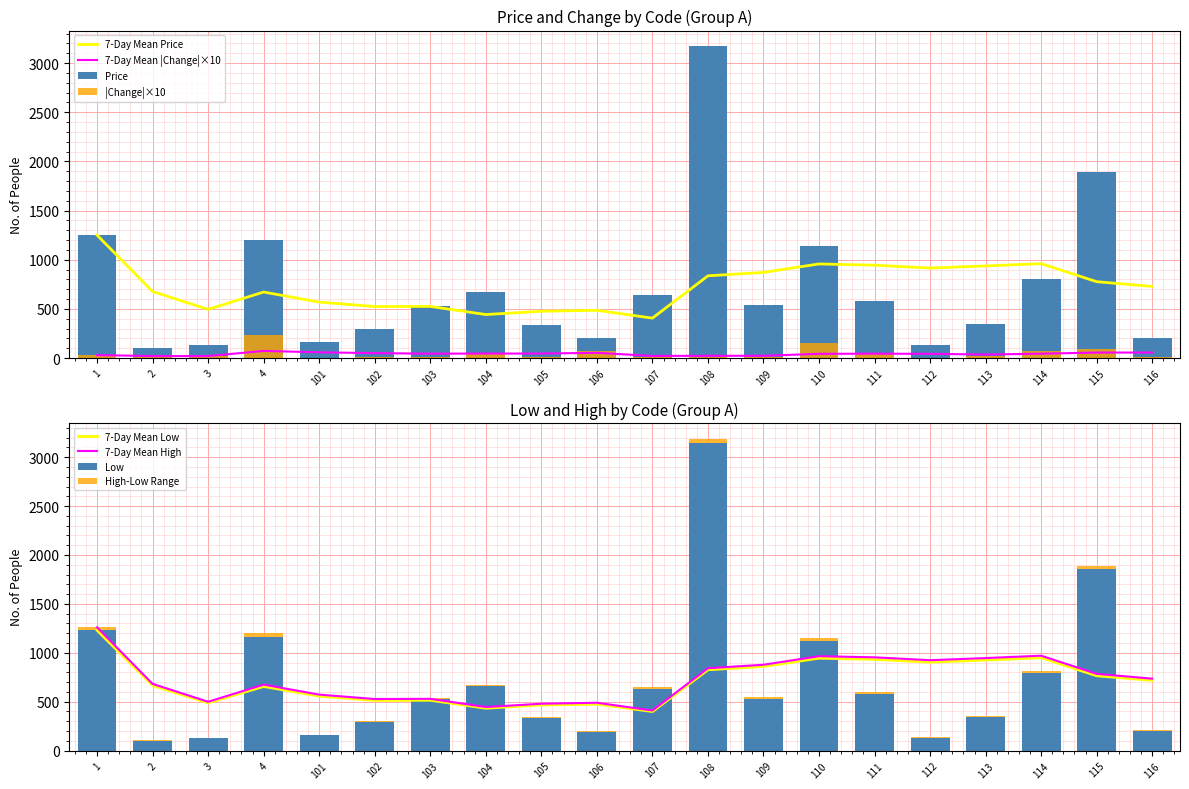

At which category does the chart reach its peak across all series?

108